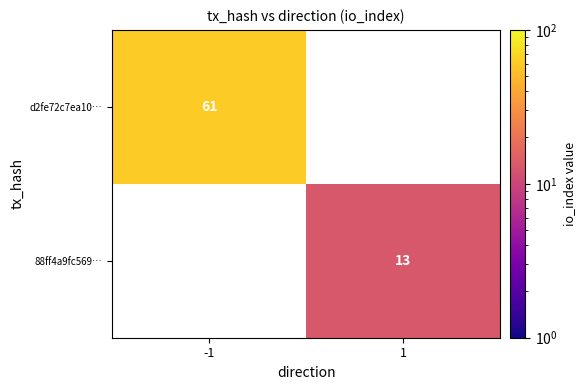

Is it true that 88ff4a9fc569… equals 7 at 1?

False